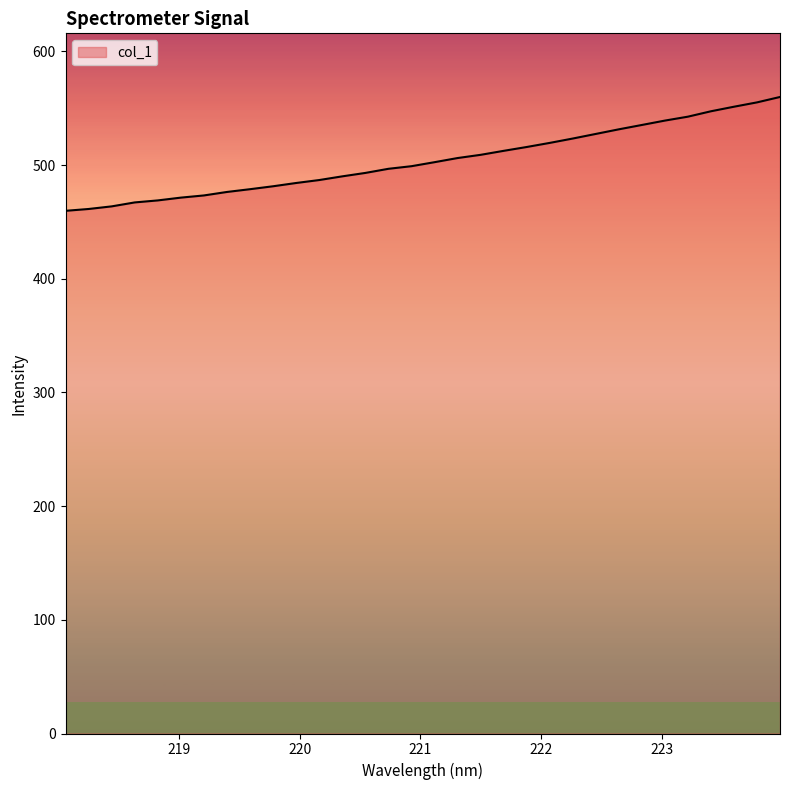

What is the maximum value shown in the chart?

559.8